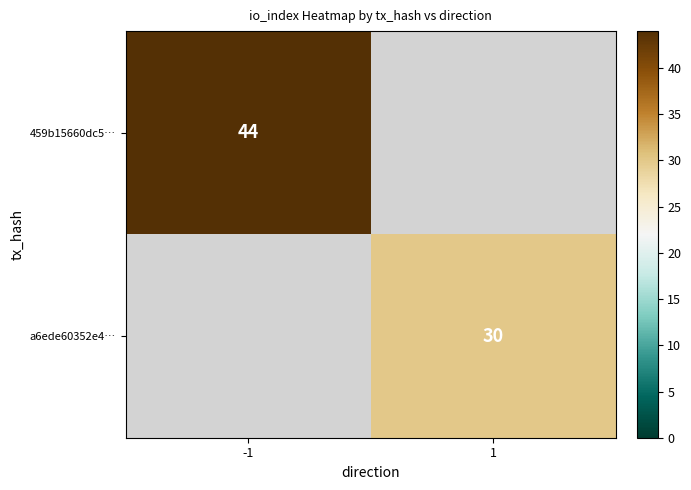

At how many categories does at least one series exceed 43?

1